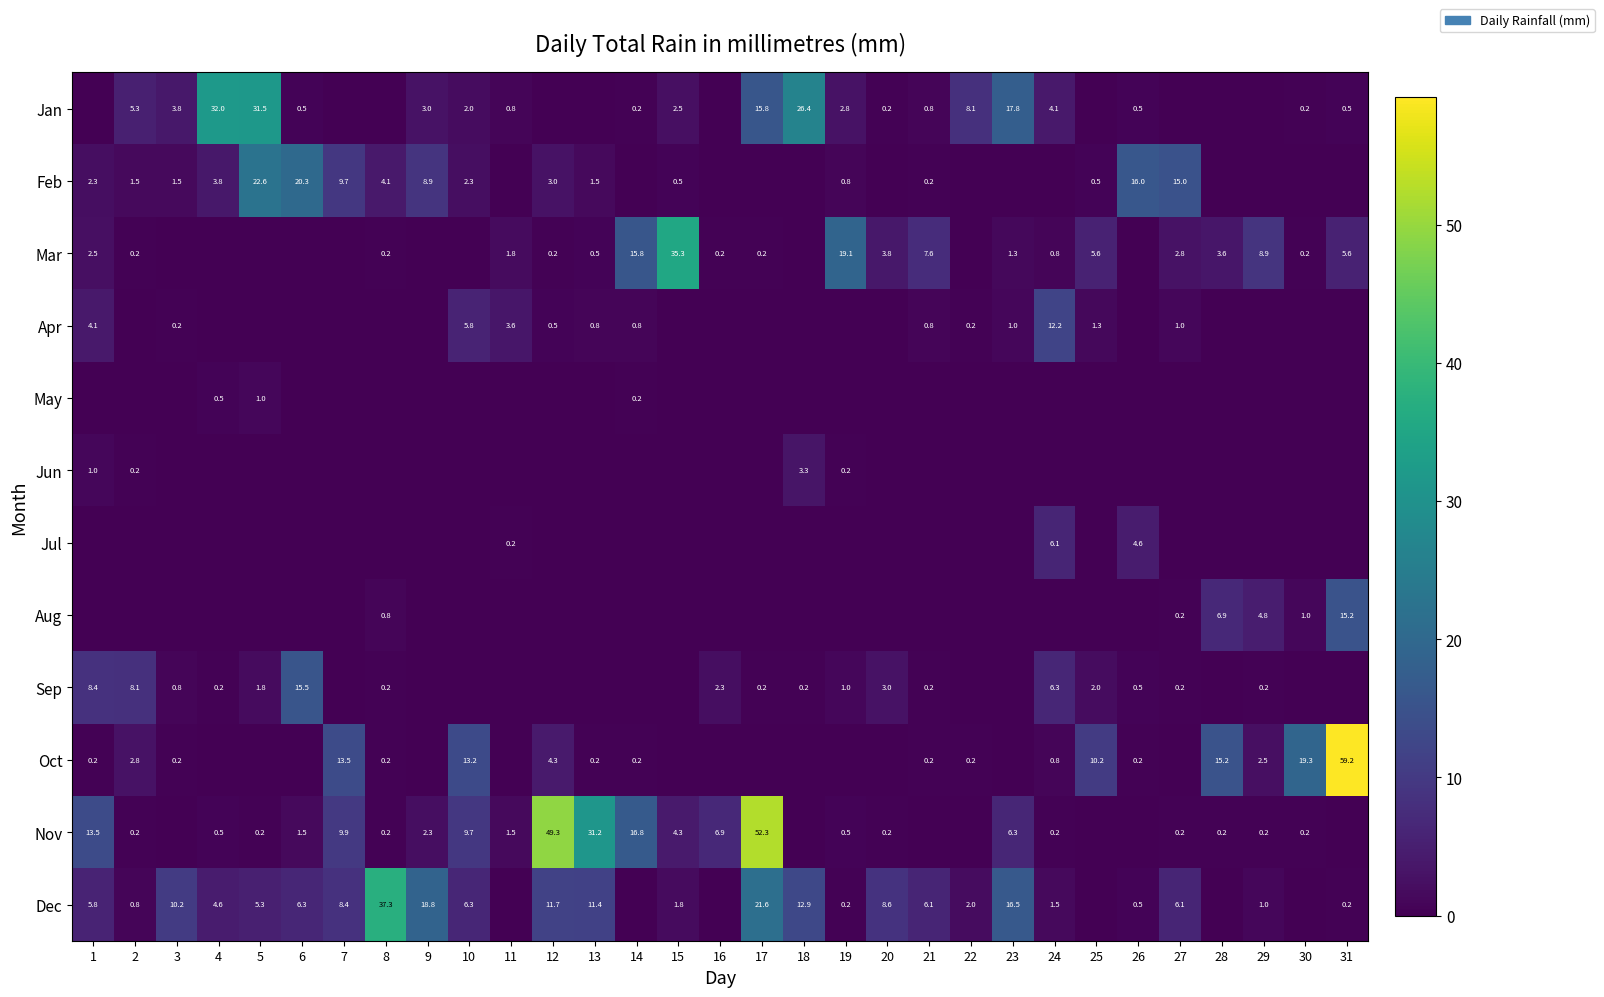

What is the sum of the Dec values at 7 and 29?

9.4